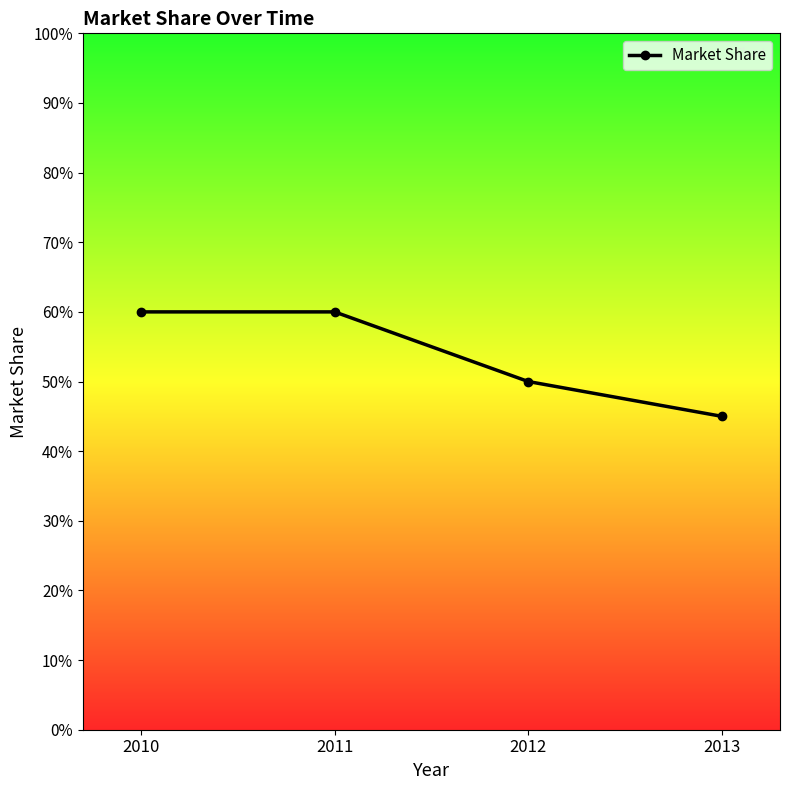

Is this an area chart (filled region under the line)?

No